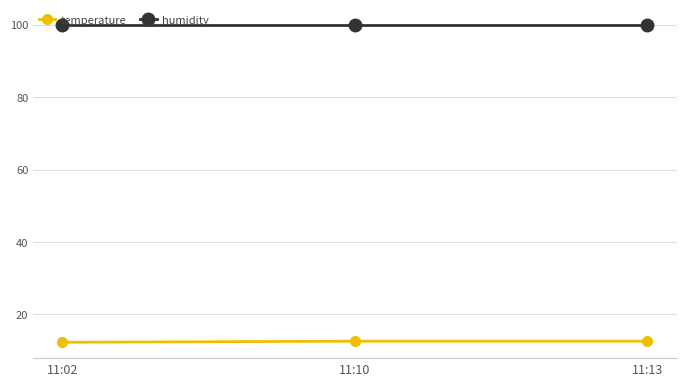

Rank the series at 11:10 from lowest to highest value.

temperature, humidity